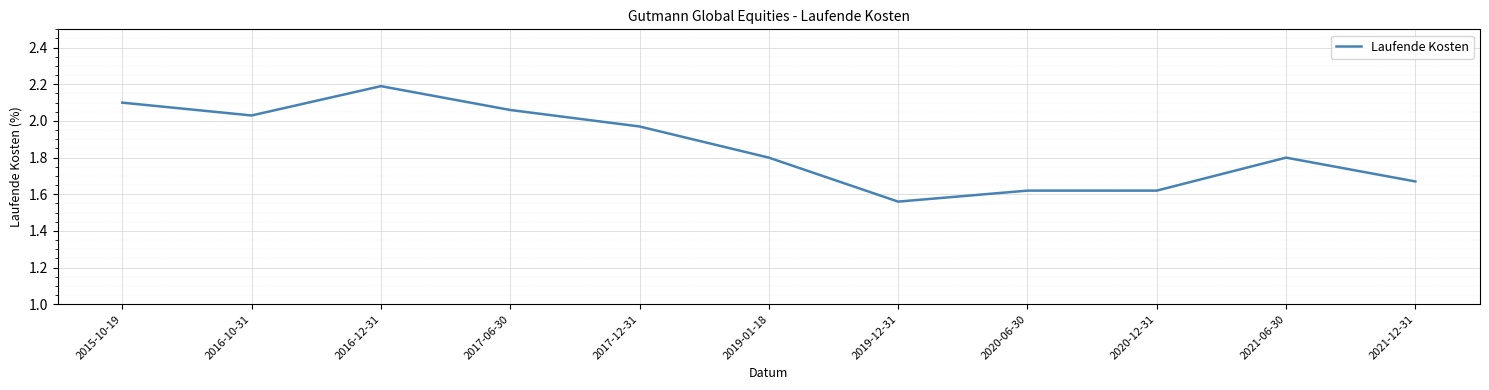

How many distinct data groups are displayed?

1